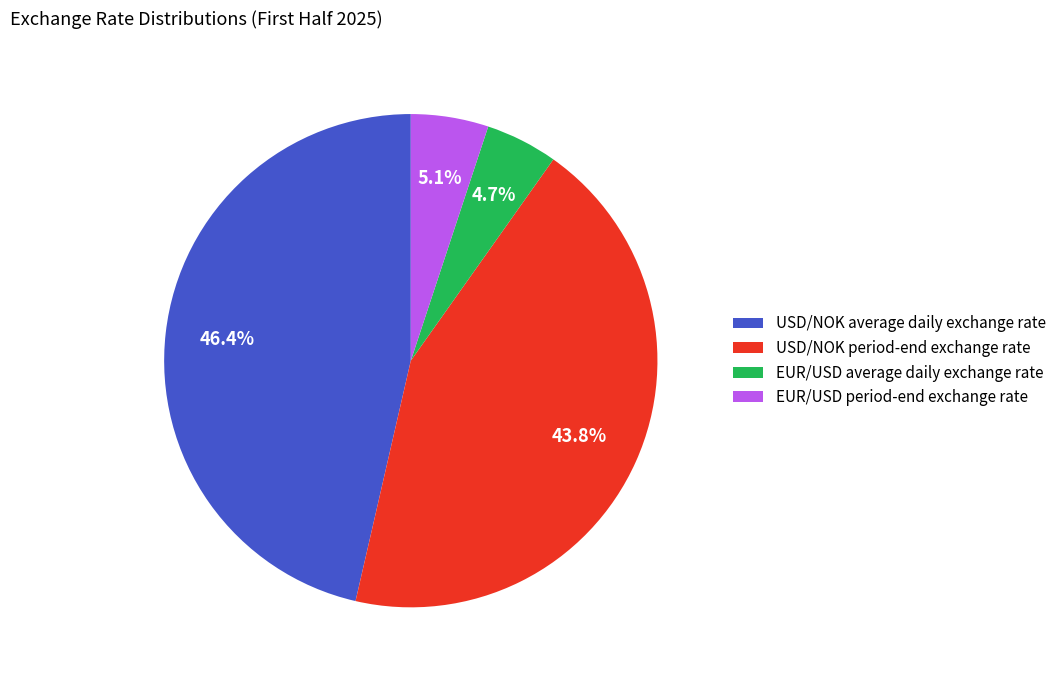

Which category has the biggest portion of the pie?

USD/NOK average daily exchange rate